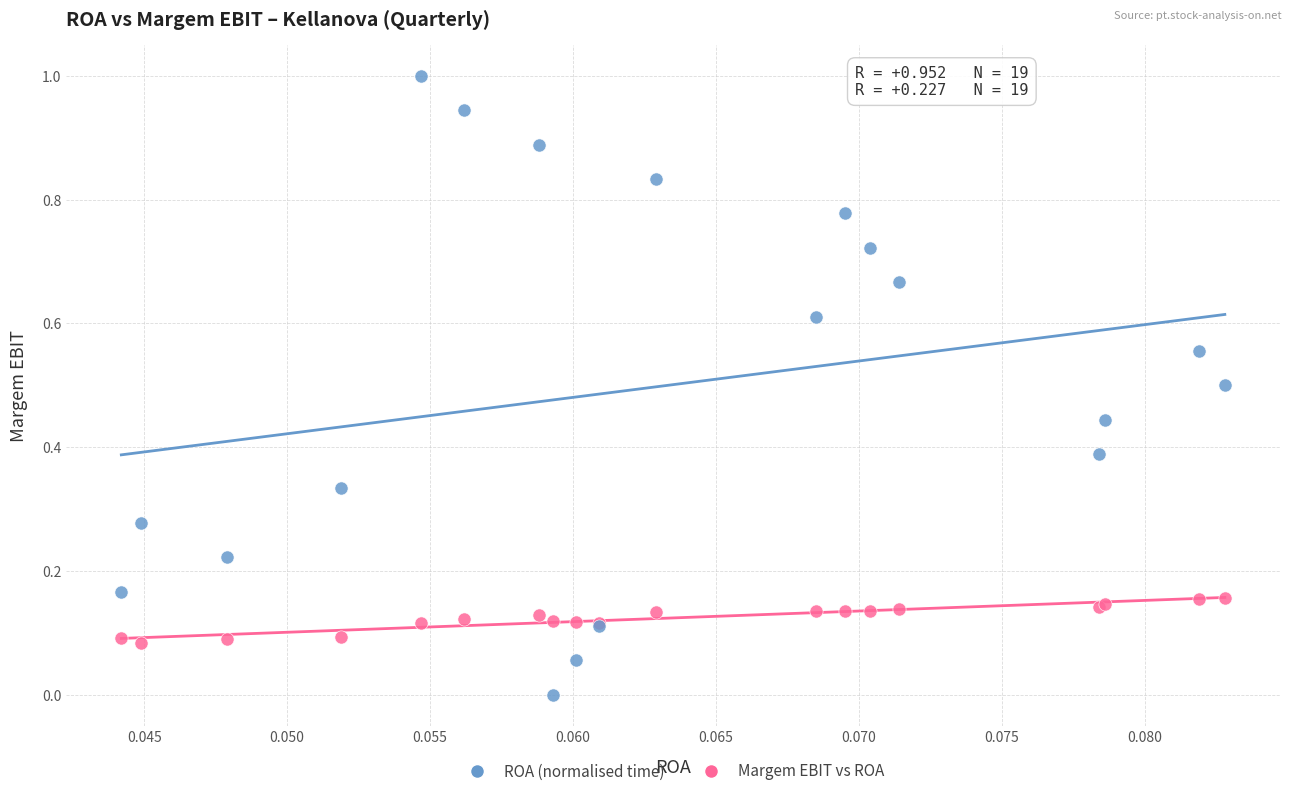

Which series reaches the minimum Y coordinate?

ROA (normalised time)